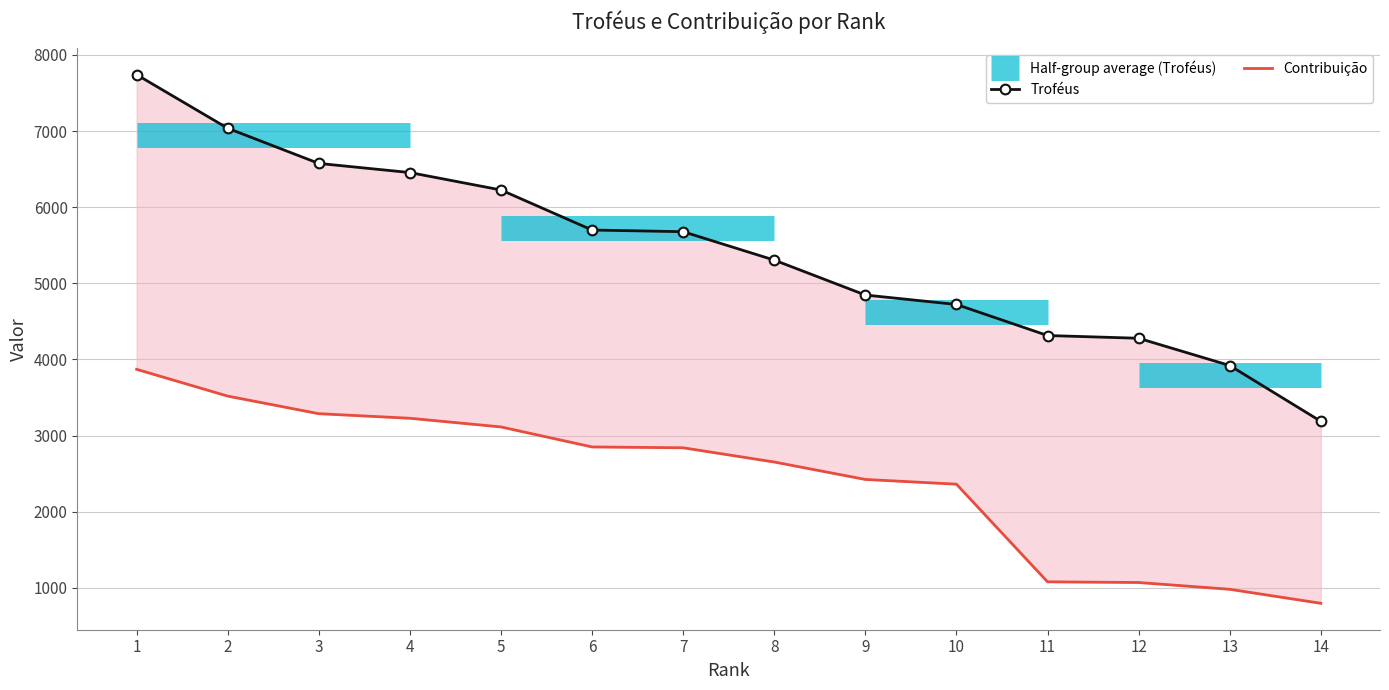

What is the lowest value of the Contribuição series?

796